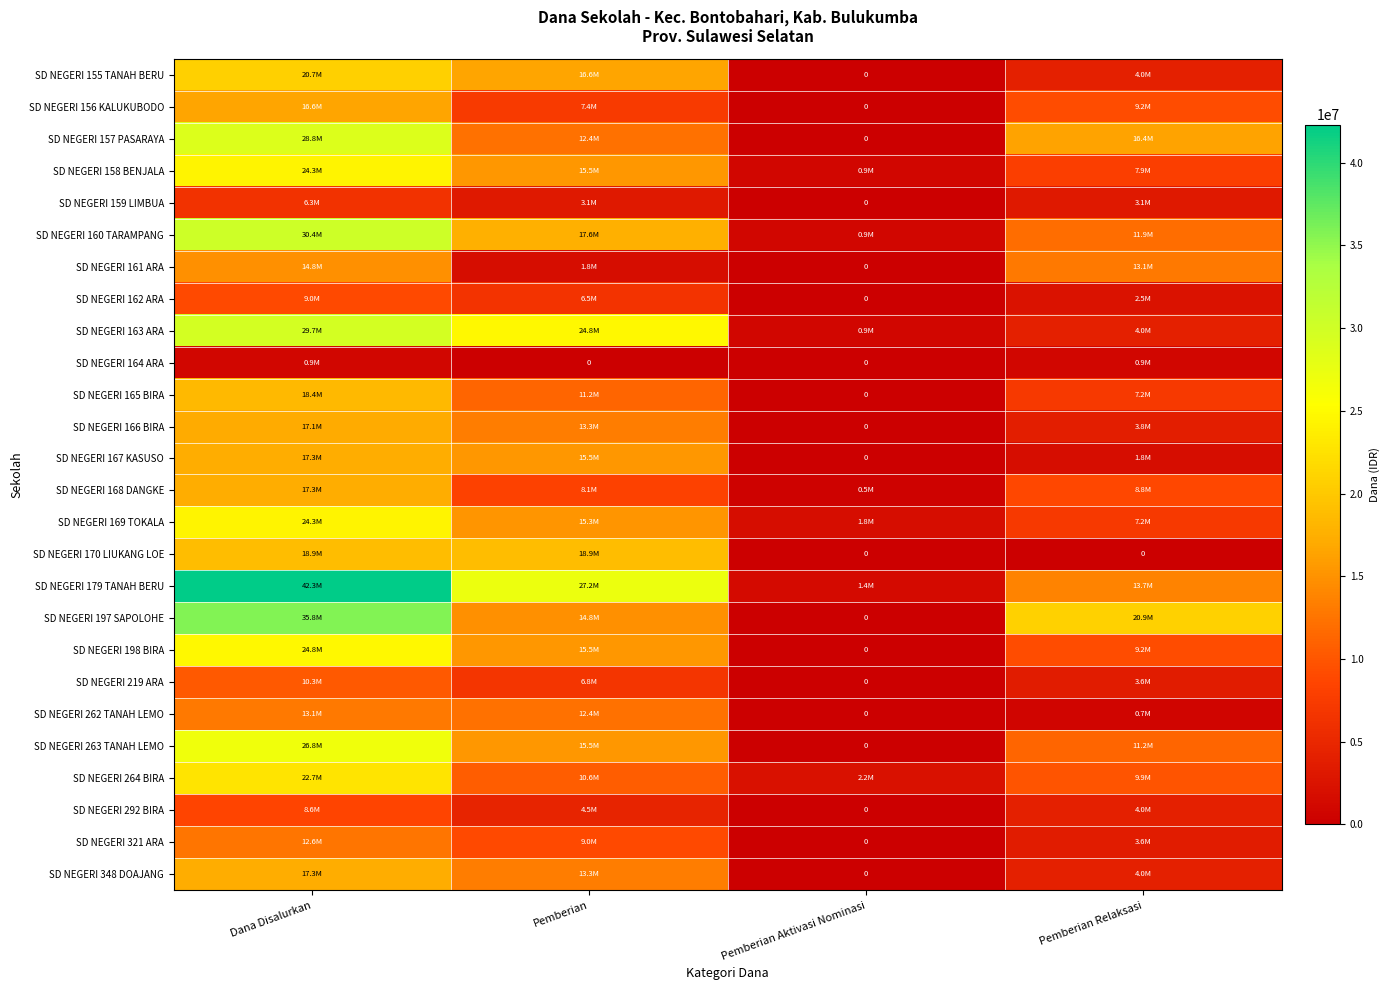

The value of SD NEGERI 164 ARA at Dana Disalurkan is 900000. True or false?

True